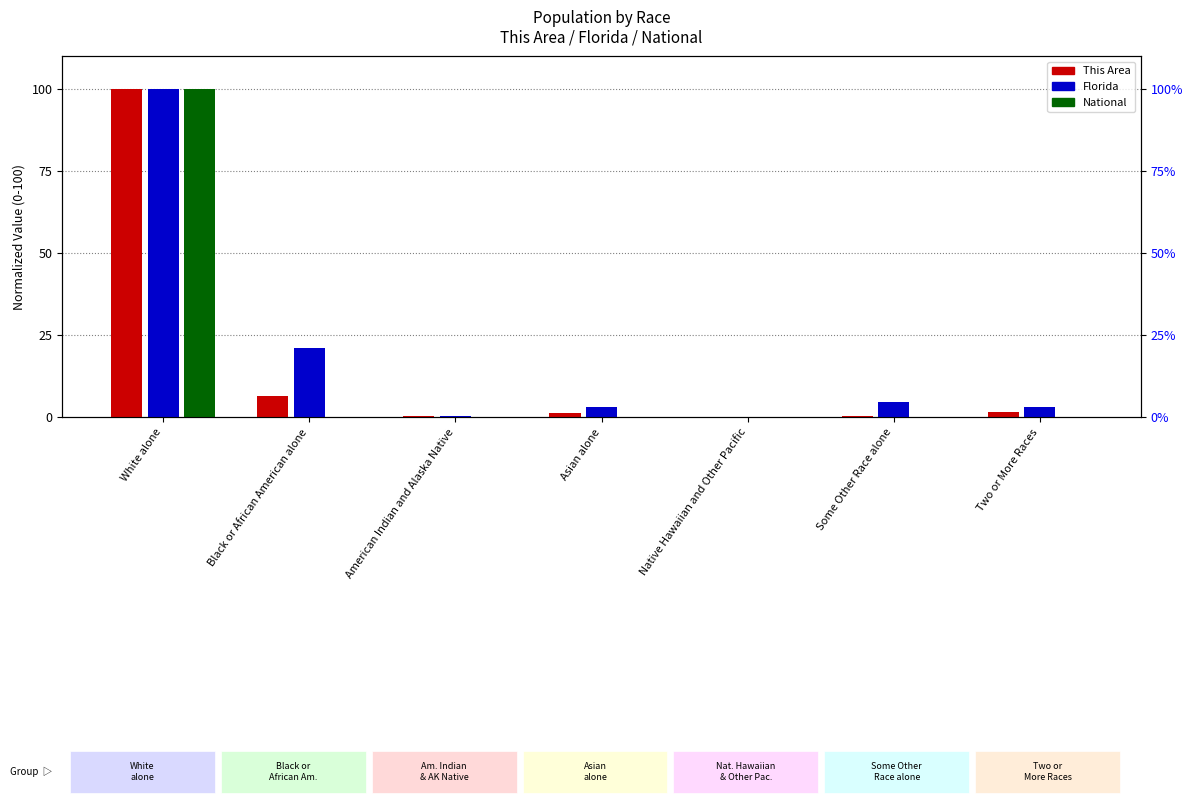

List the series in order of their peak value, lowest first.

This Area, Florida, National